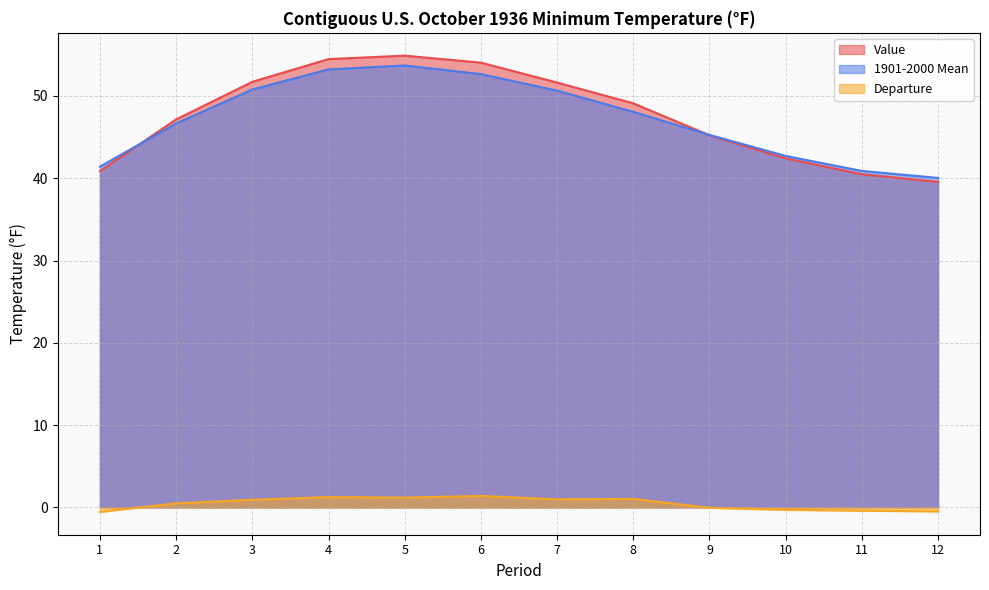

Does the chart have visible grid lines?

Yes